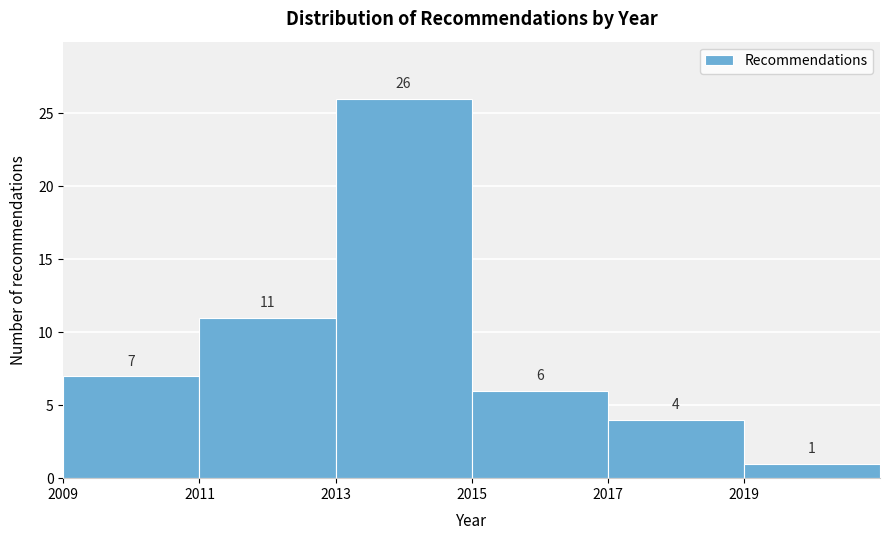

Reading left to right, transcribe this chart: for each bar, give the range it covers on the x-axis and its height.

2009 to 2011: 7
2011 to 2013: 11
2013 to 2015: 26
2015 to 2017: 6
2017 to 2019: 4
2019 to 2021: 1